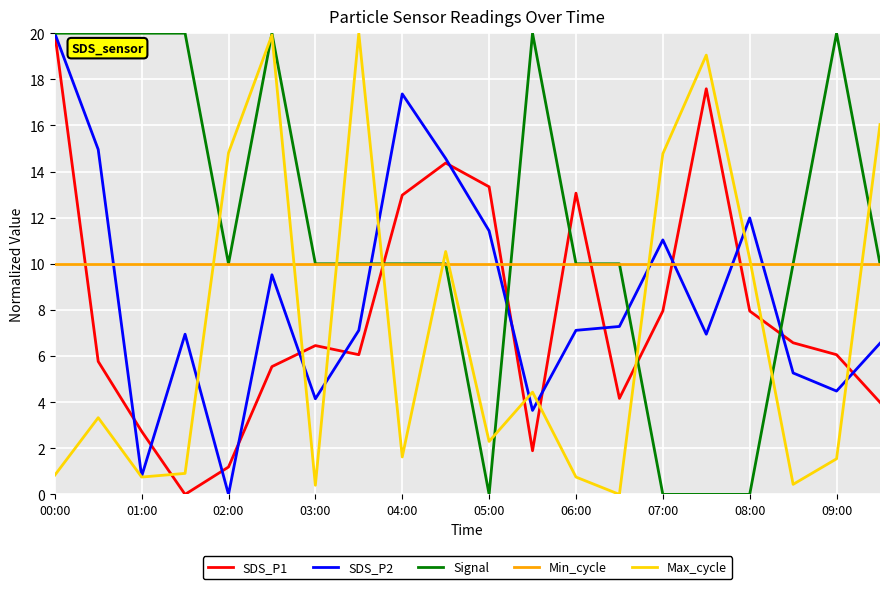

Which series has the largest total across all categories?

Signal